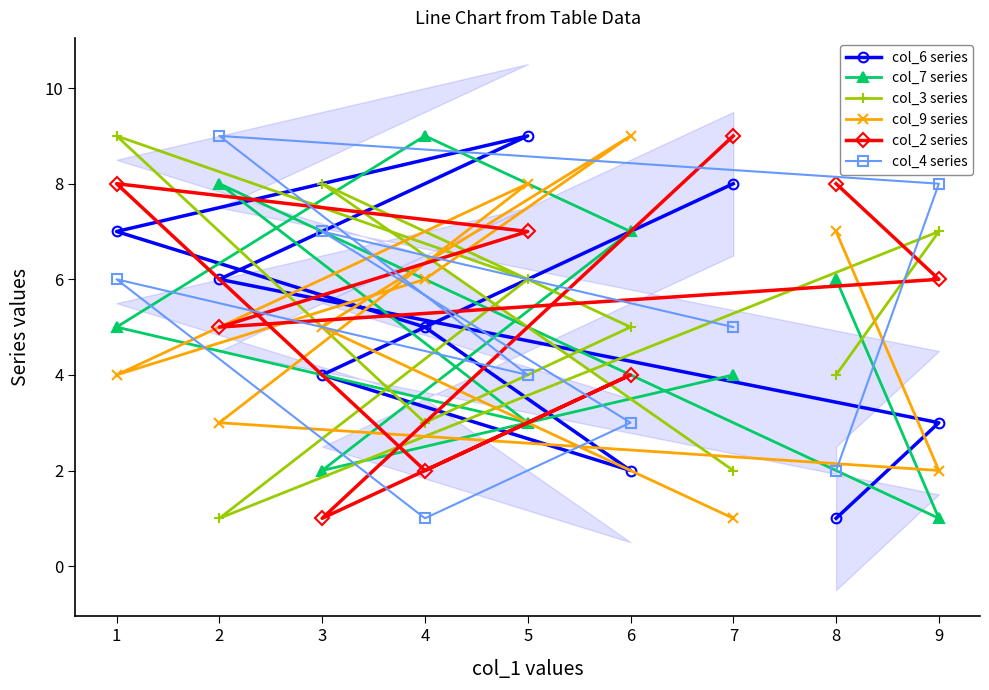

List the labels in order of col_4 series value, largest first.

2, 9, 3, 1, 7, 5, 6, 8, 4